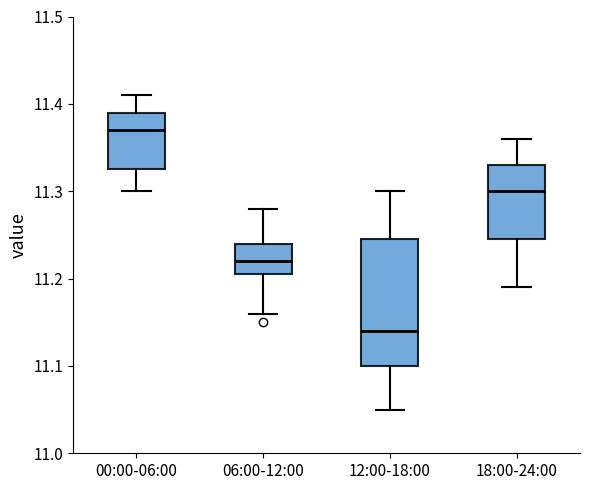

Reading left to right, read every box against the y-axis: the position of its median line, the range the box covers, and the ends of its whiskers. The values are not printed on the chart, so give them approximately, as read against the axis.

00:00-06:00: median 11.37, box 11.33 to 11.39, whiskers 11.30 to 11.41
06:00-12:00: median 11.22, box 11.21 to 11.24, whiskers 11.16 to 11.28
12:00-18:00: median 11.14, box 11.10 to 11.25, whiskers 11.05 to 11.30
18:00-24:00: median 11.30, box 11.25 to 11.33, whiskers 11.19 to 11.36